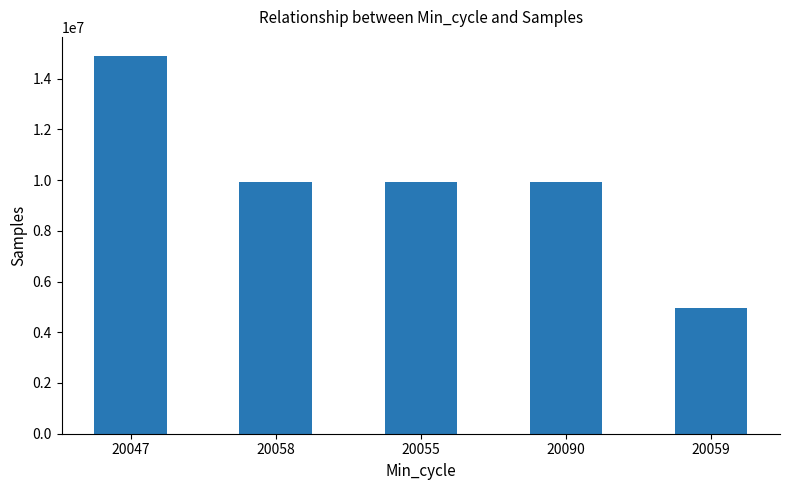

Count the number of categories in the chart.

5